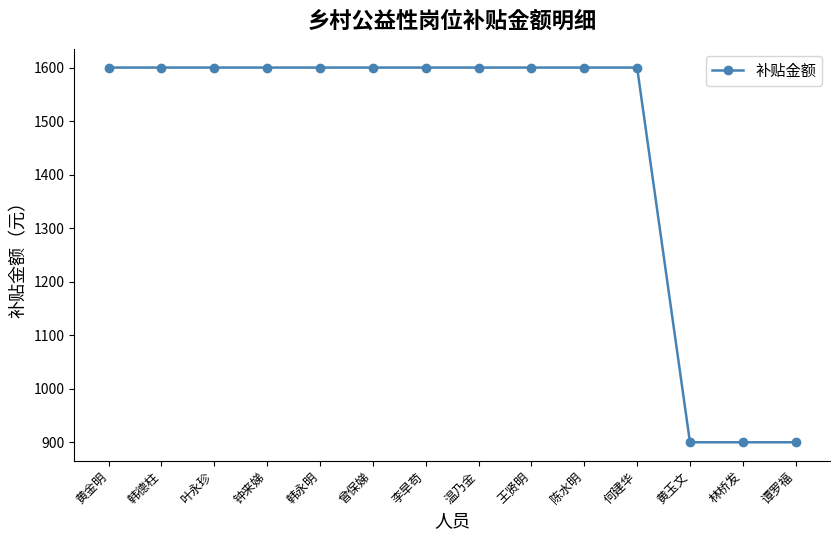

True or false: the data shows 1600 at 王贤明.

True